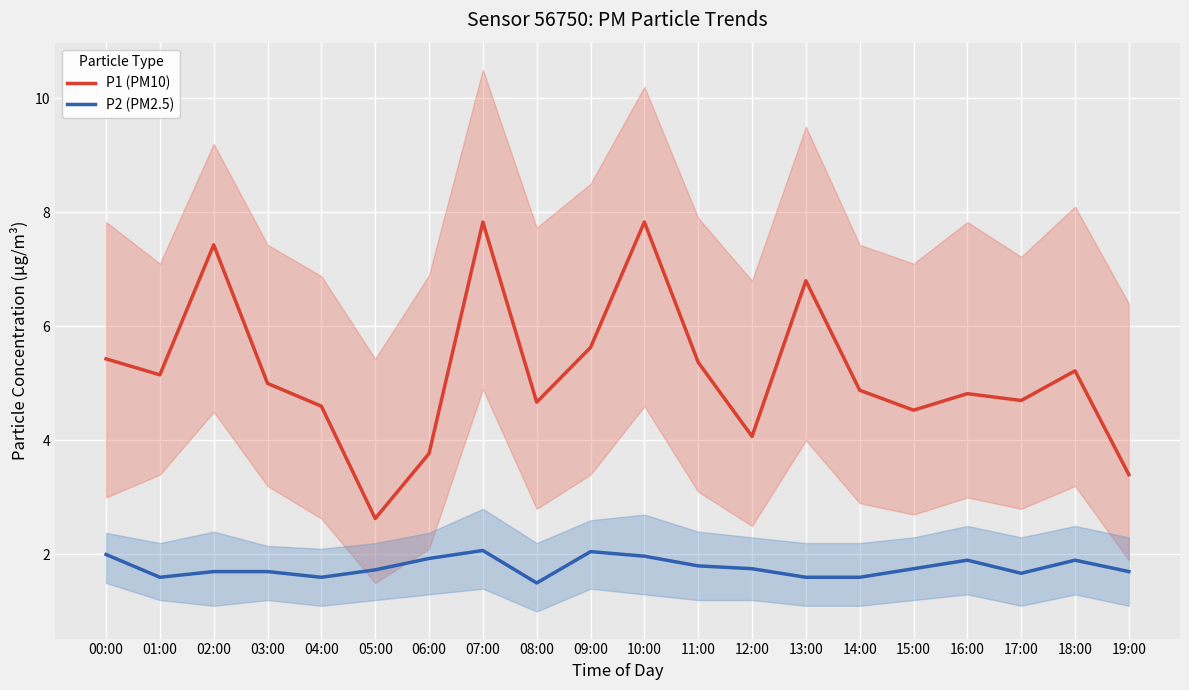

In P2 (PM2.5), how many points are higher than both neighbors (excluding endpoints)?

4